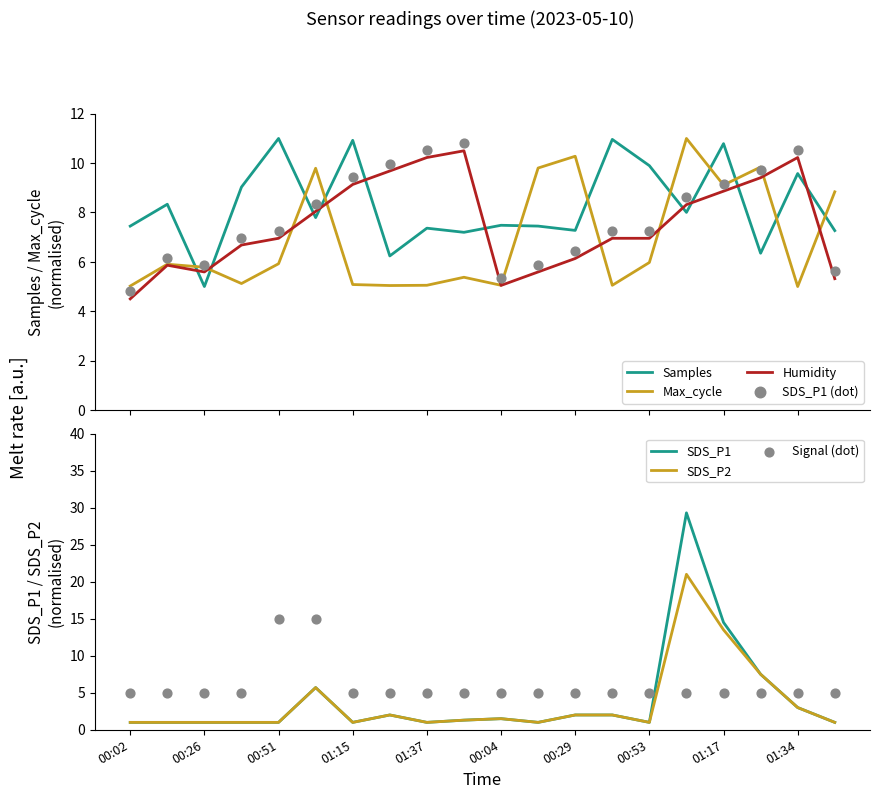

Which series has the largest total across all categories?

Samples